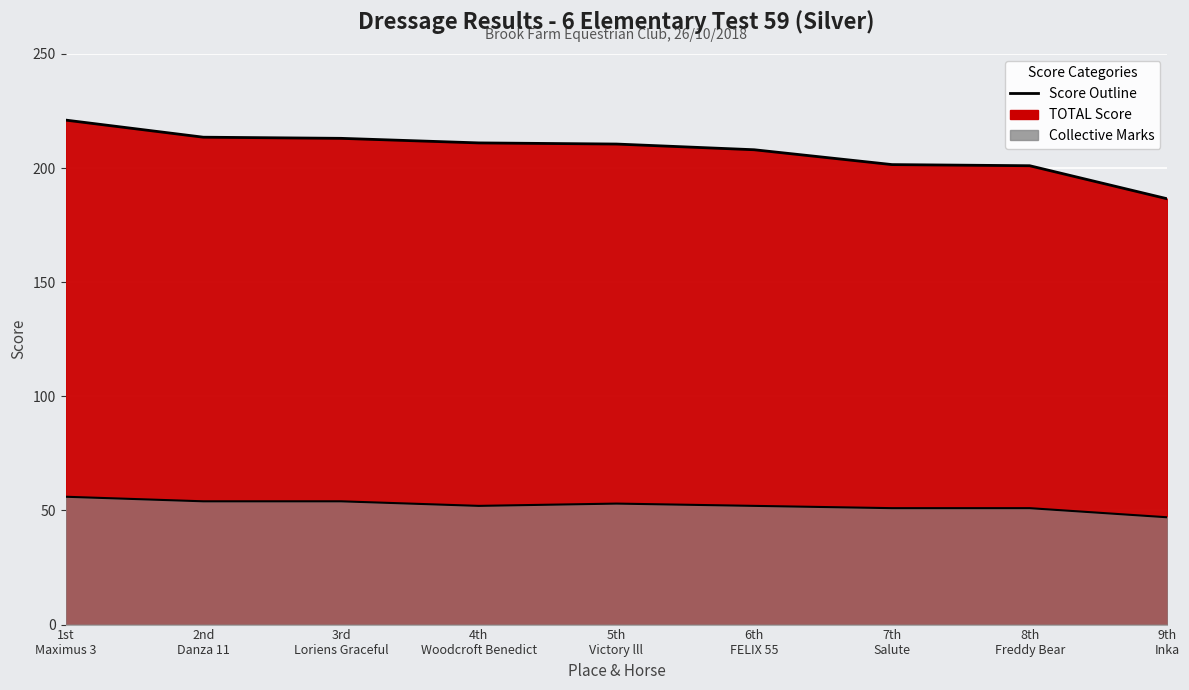

At how many categories does at least one series exceed 144?

9